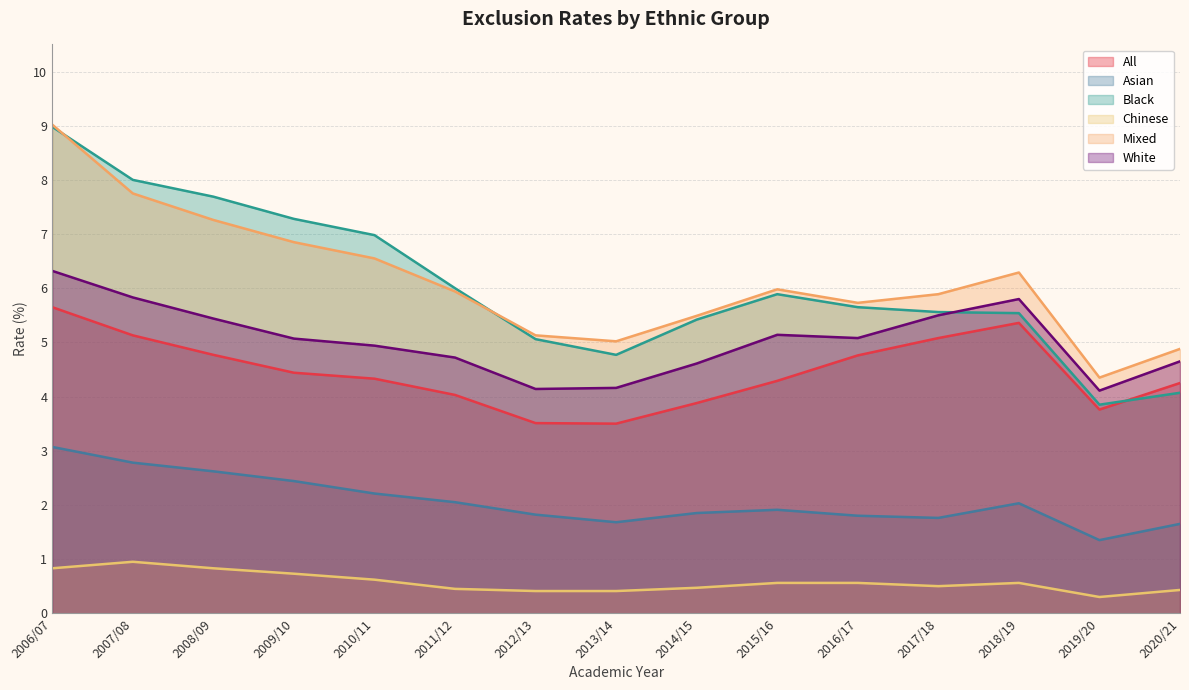

What is the spread (max minus min) of values at 2014/15?

5.0